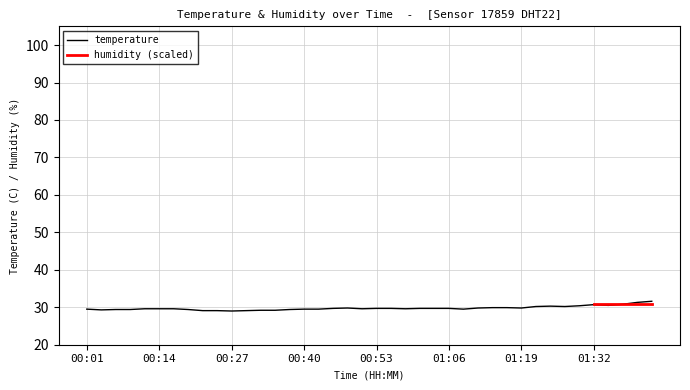

List the labels in order of value, smallest first.

00:27, 00:22, 00:24, 00:29, 00:32, 00:34, 00:04, 00:06, 00:09, 00:19, 00:37, 00:01, 00:40, 00:42, 01:08, 00:11, 00:14, 00:16, 00:50, 00:58, 00:45, 00:53, 00:55, 01:00, 01:03, 01:06, 00:47, 01:11, 01:19, 01:13, 01:16, 01:21, 01:27, 01:24, 01:29, 01:35, 01:32, 01:37, 01:40, 01:42